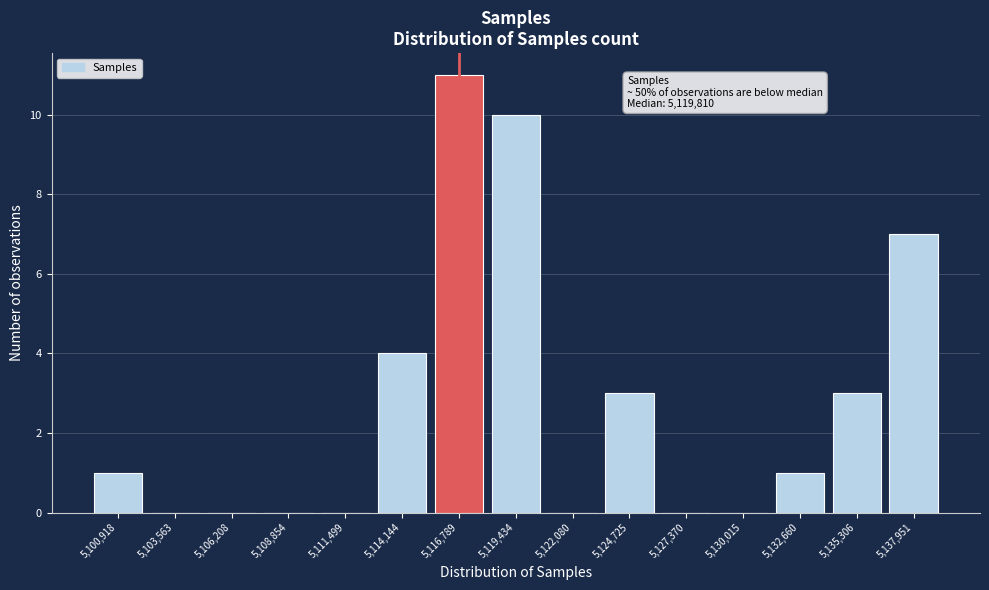

Reading right to left, extract all data points from this chart.

5,137,951=7	5,135,306=3	5,132,660=1	5,130,015=0	5,127,370=0	5,124,725=3	5,122,080=0	5,119,434=10	5,116,789=11	5,114,144=4	5,111,499=0	5,108,854=0	5,106,208=0	5,103,563=0	5,100,918=1